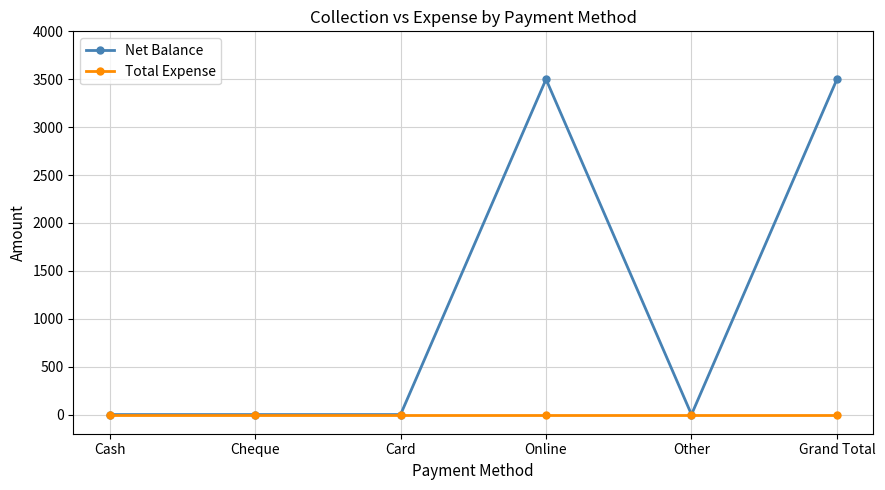

True or false: Net Balance has more than 0 interior local peaks.

True